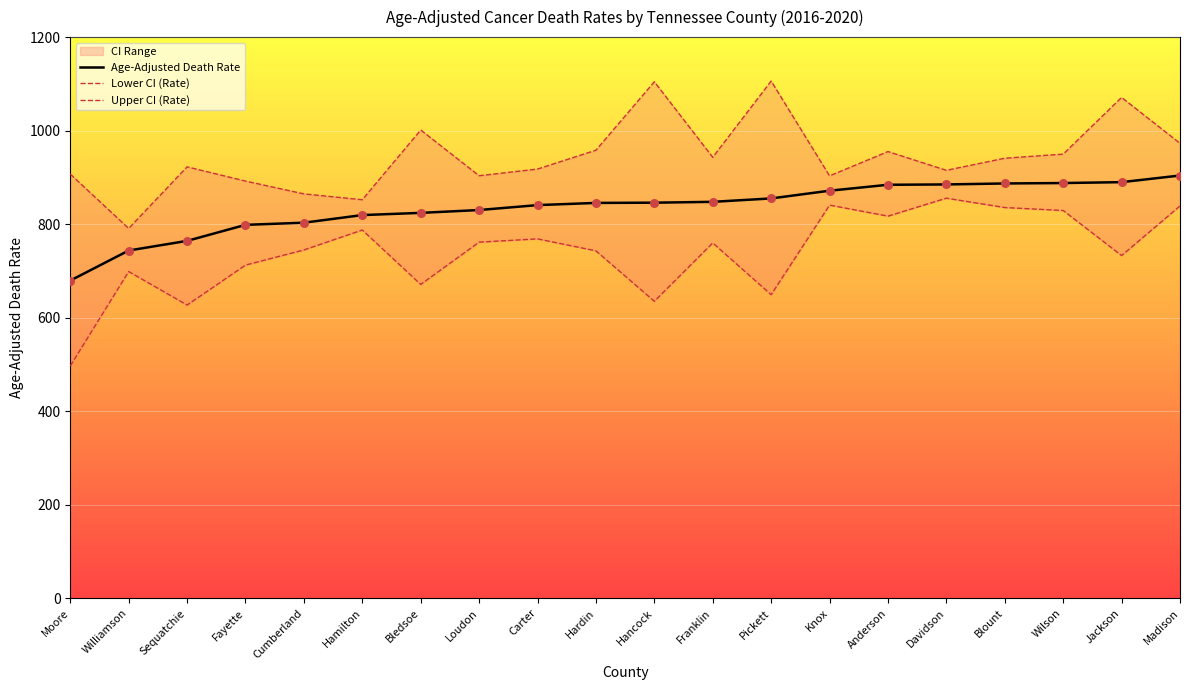

At how many categories does at least one series exceed 967?

5